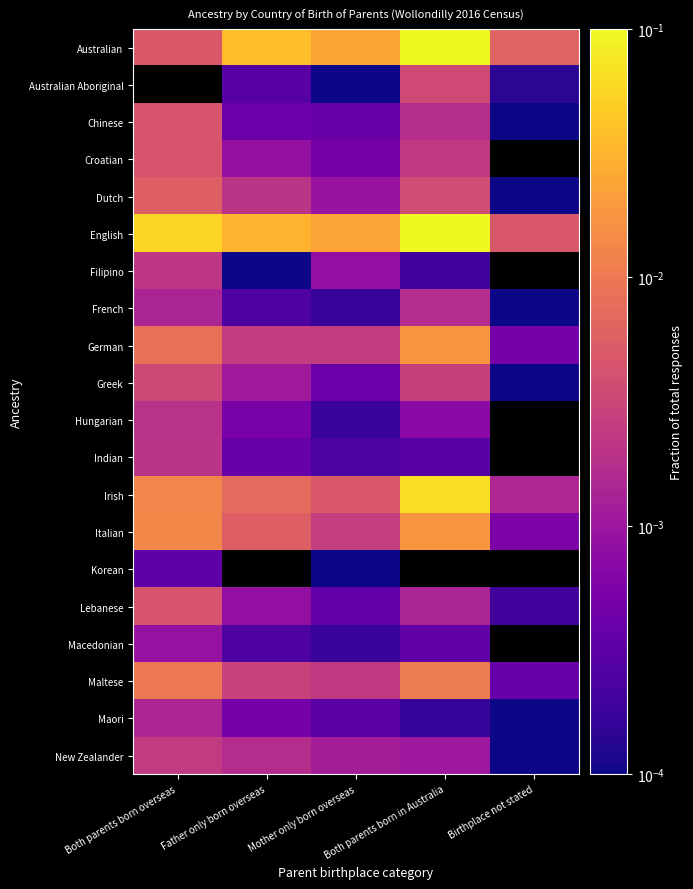

Where is Australian nearest to the value 0?

Both parents born overseas